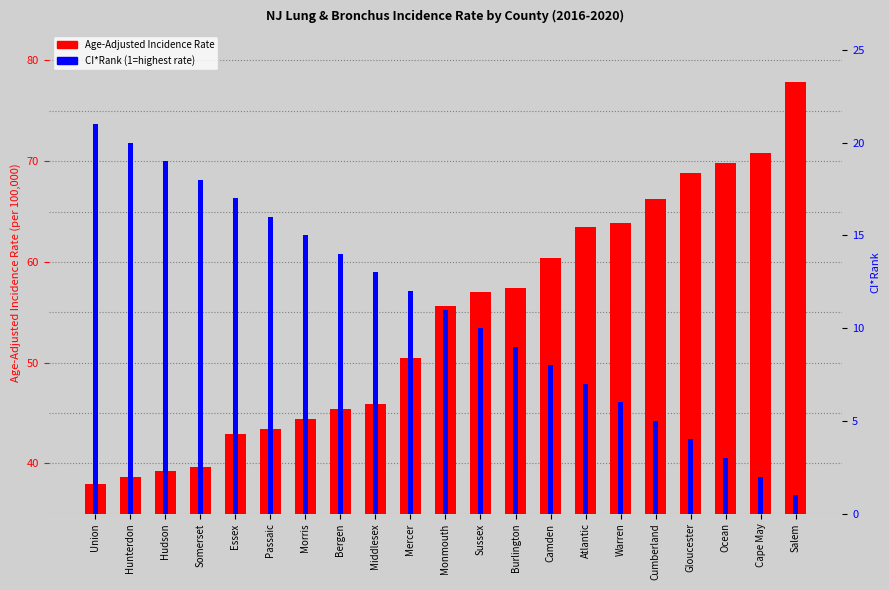

What position from the right is Gloucester?

4